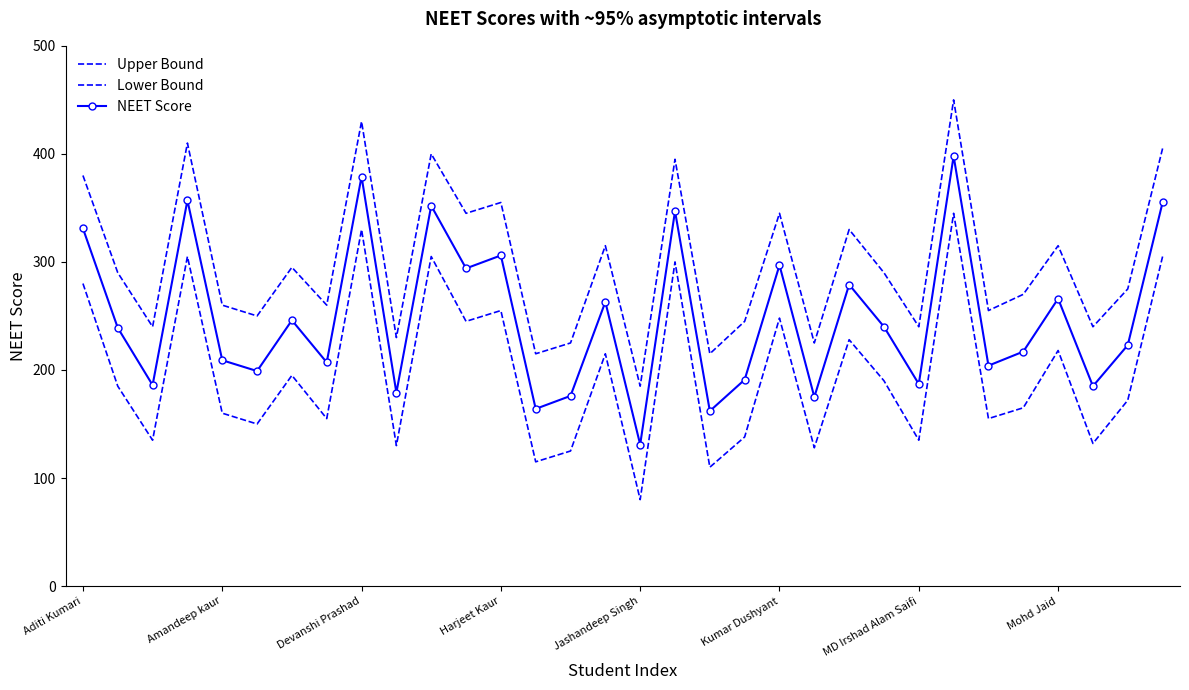

True or false: Upper Bound and NEET Score cross at least once.

False